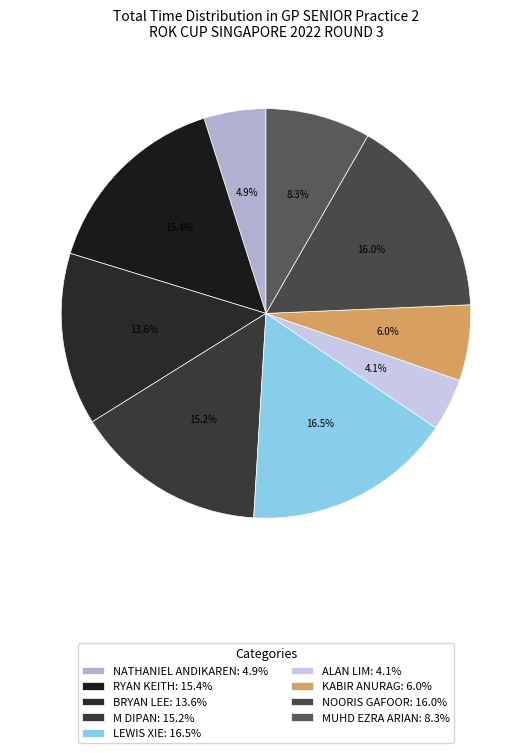

What portion of the pie excludes RYAN KEITH?

84.6%